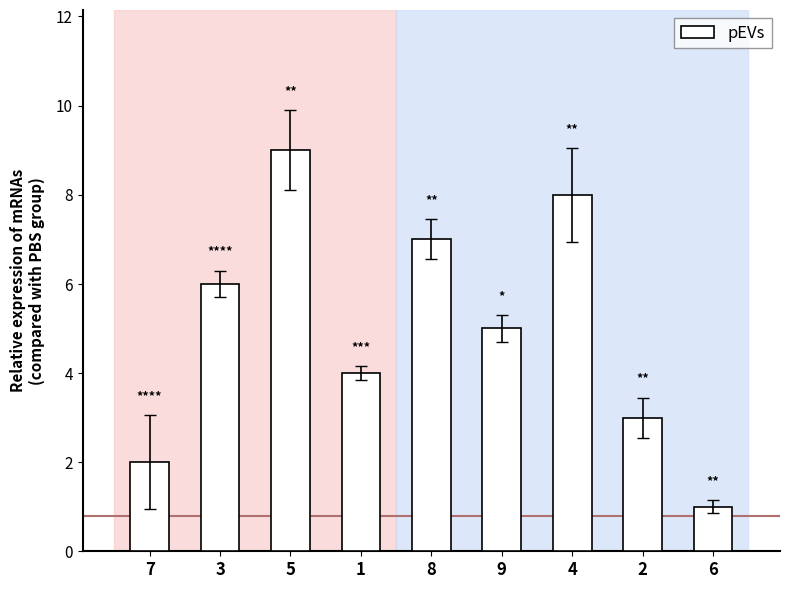

What is the maximum value shown in the chart?

9